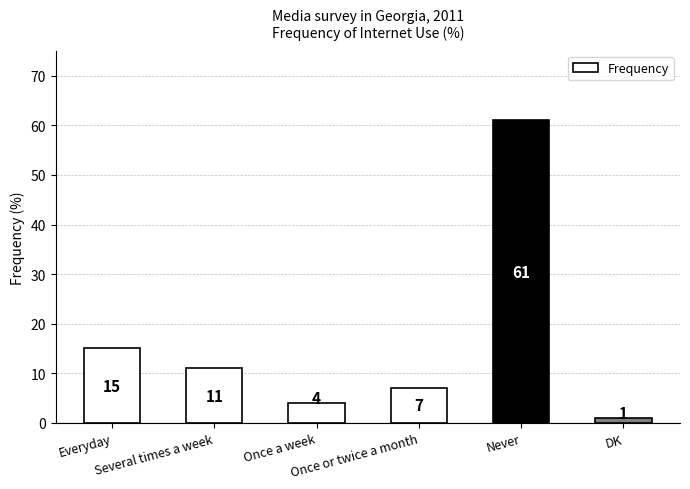

Rank the categories by value from highest to lowest.

Never, Everyday, Several times a week, Once or twice a month, Once a week, DK